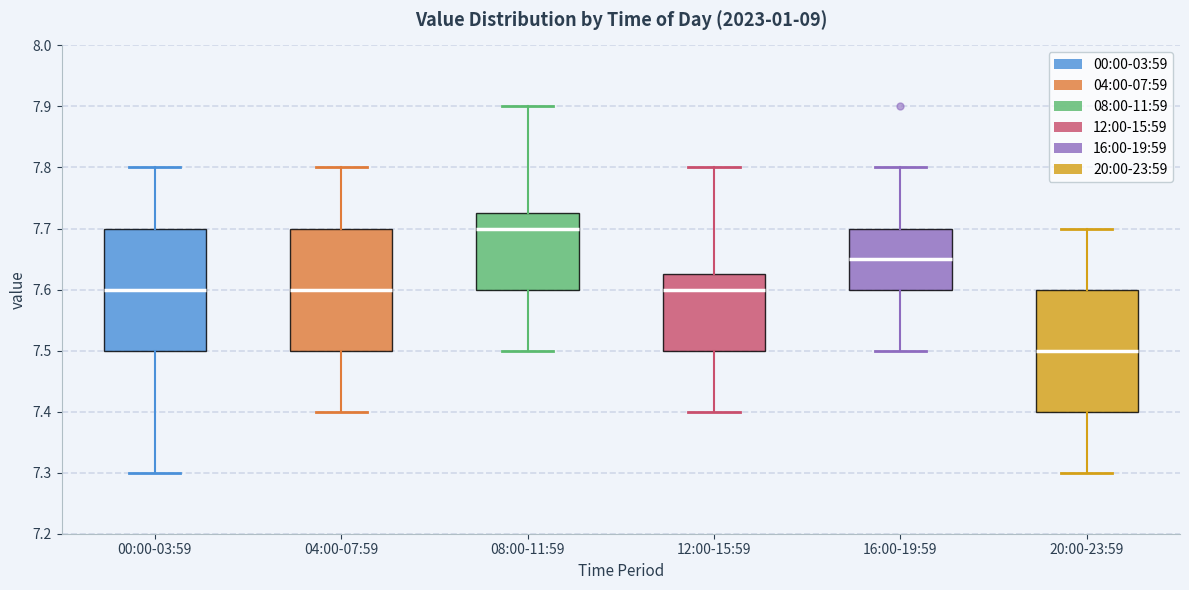

Reading left to right, transcribe this box plot: for each box, give where its median line is, the range the box spans, and where its two whiskers end, as read against the y-axis. The values are not printed on the chart, so give them approximately, as read against the axis.

00:00-03:59: median 7.60, box 7.50 to 7.70, whiskers 7.30 to 7.80
04:00-07:59: median 7.60, box 7.50 to 7.70, whiskers 7.40 to 7.80
08:00-11:59: median 7.70, box 7.60 to 7.73, whiskers 7.50 to 7.90
12:00-15:59: median 7.60, box 7.50 to 7.63, whiskers 7.40 to 7.80
16:00-19:59: median 7.65, box 7.60 to 7.70, whiskers 7.50 to 7.80
20:00-23:59: median 7.50, box 7.40 to 7.60, whiskers 7.30 to 7.70